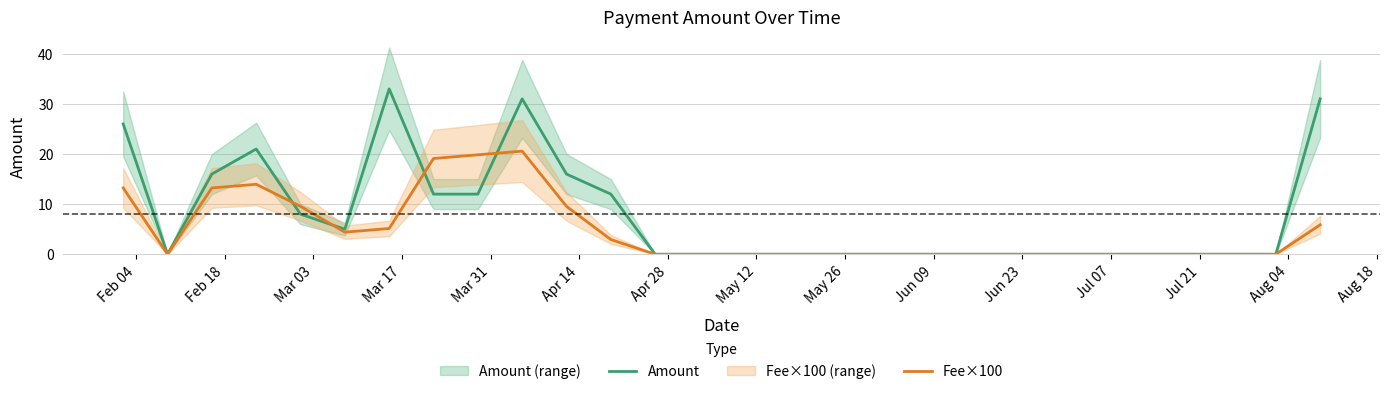

Does the chart display data point markers on the line(s)?

No